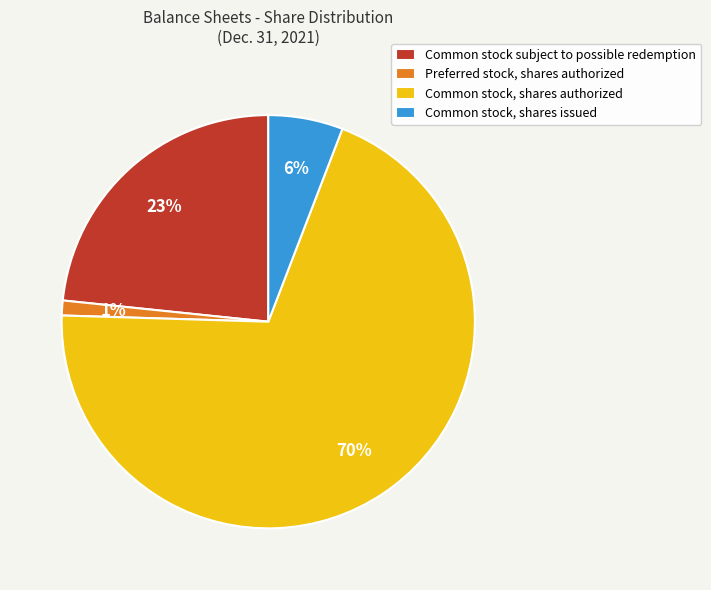

To the nearest percent, what is the combined percentage of Common stock, shares authorized and Preferred stock, shares authorized?

71%